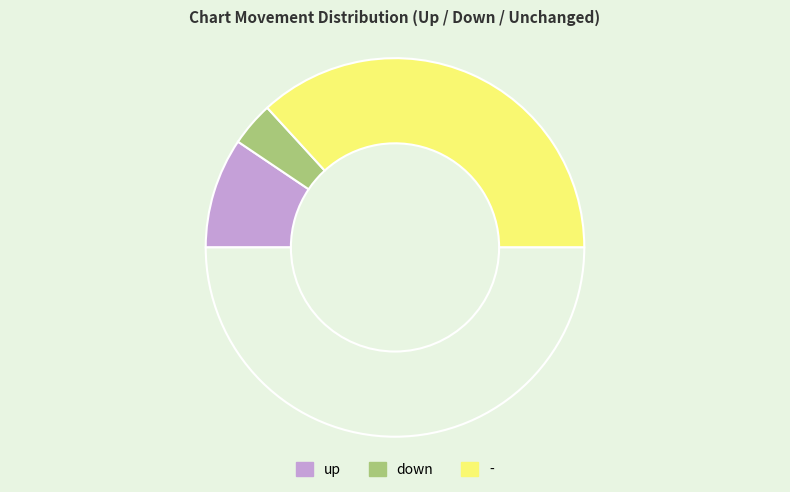

How many segments does this pie chart have?

4